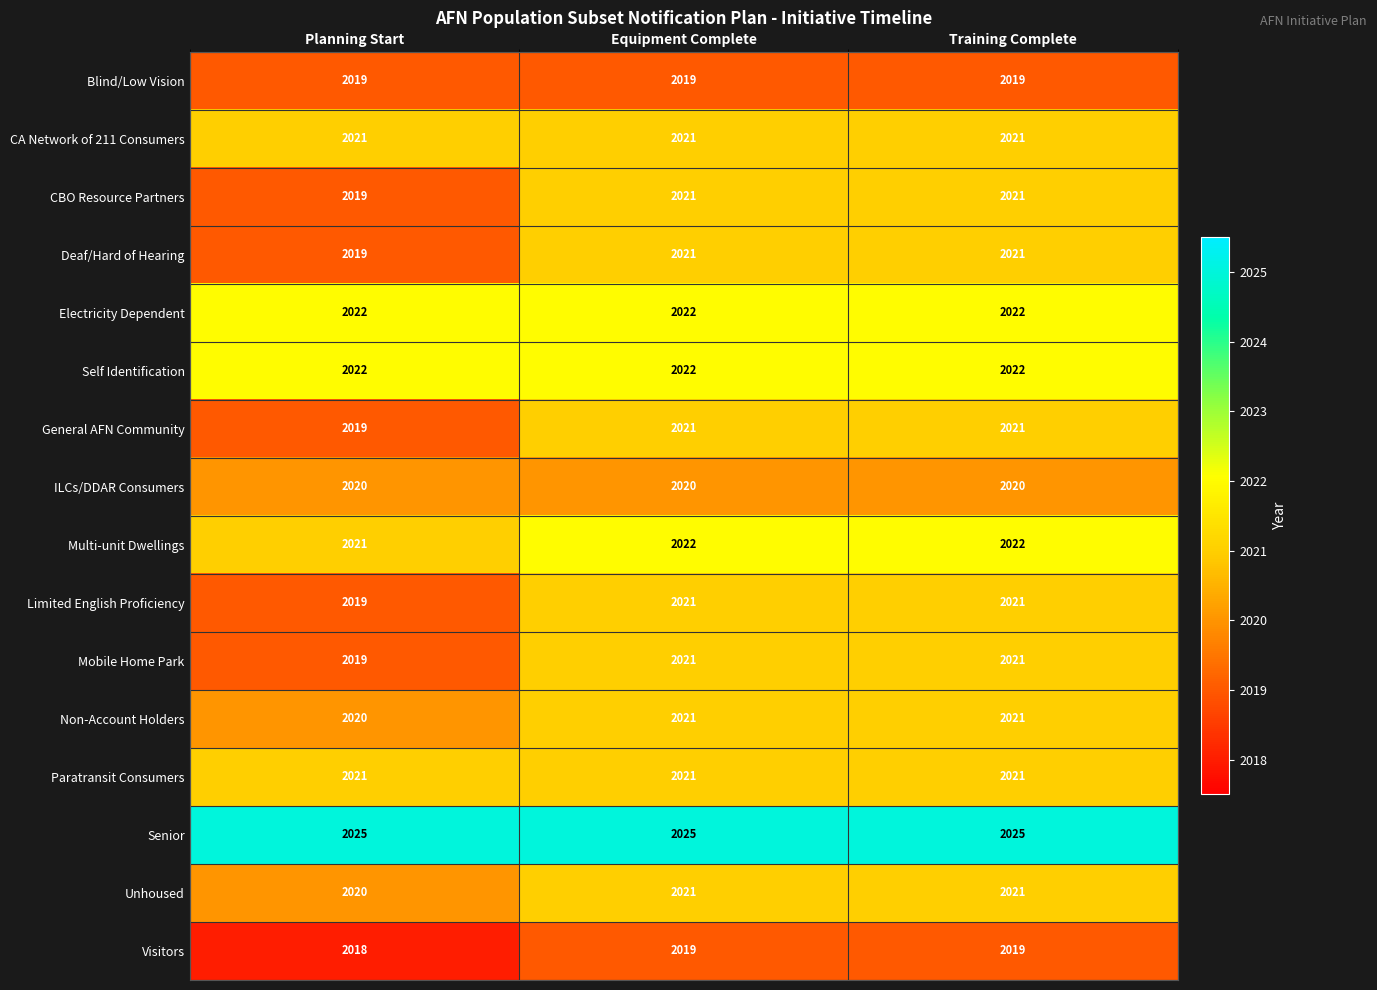

What is the maximum value for General AFN Community?

2021